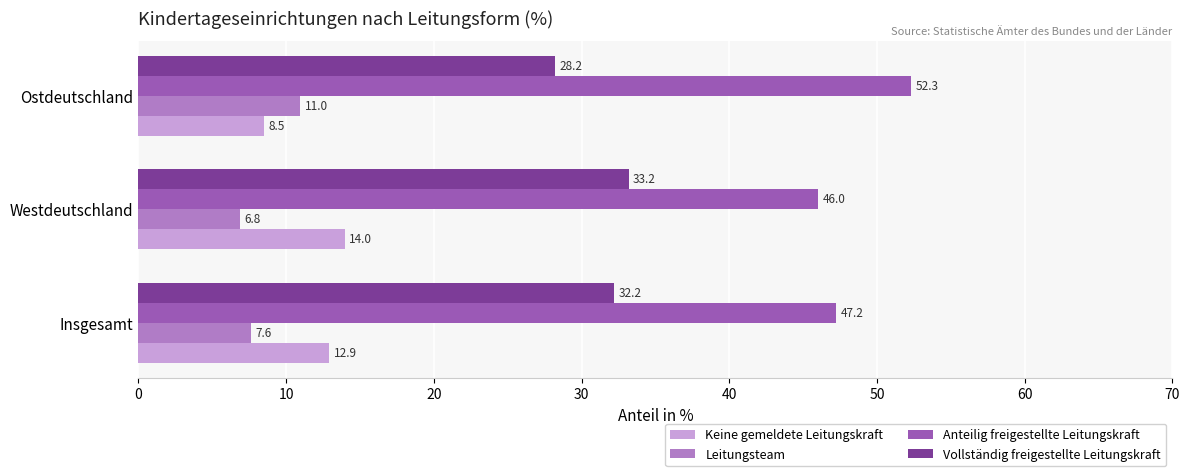

The Leitungsteam series shows 7.6 at Insgesamt. True or false?

True